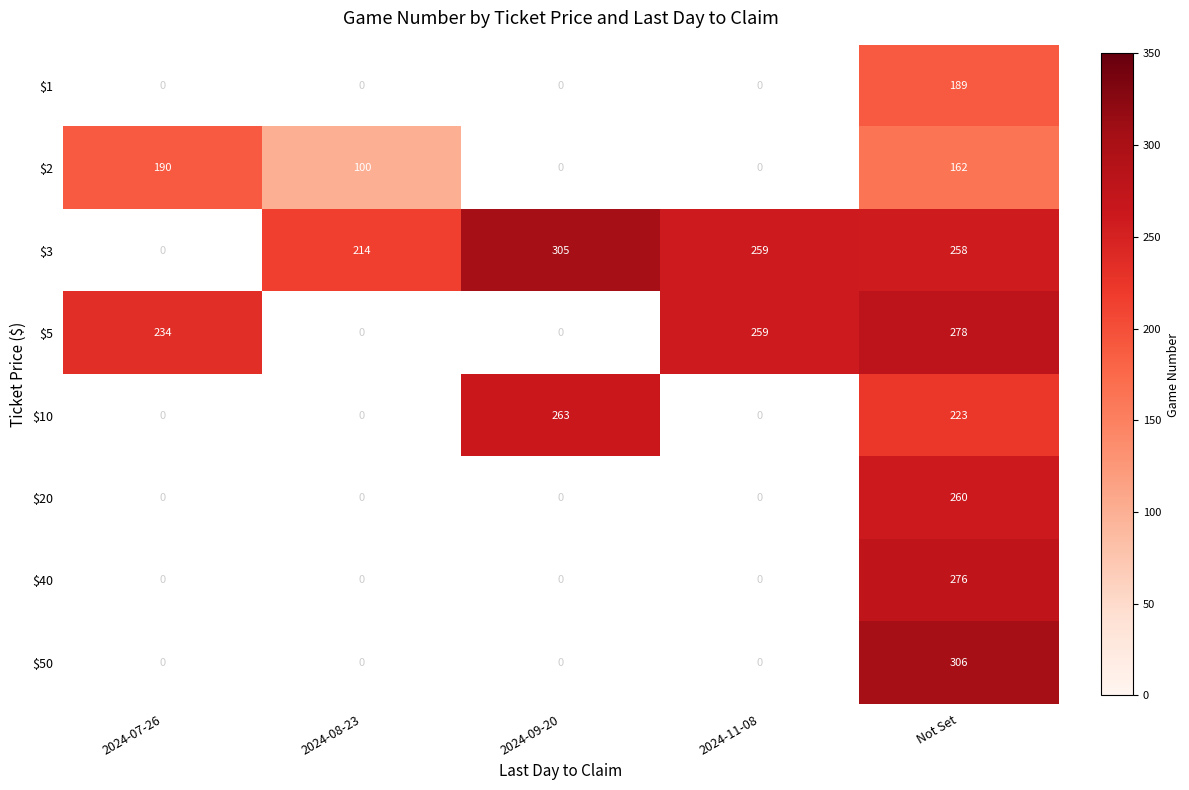

Is it true that $3 equals 305 at 2024-09-20?

True